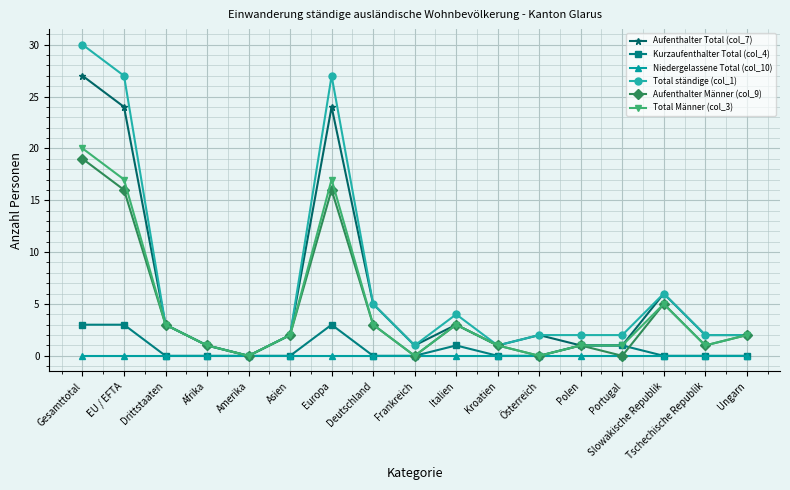

What is the greatest value displayed?

30